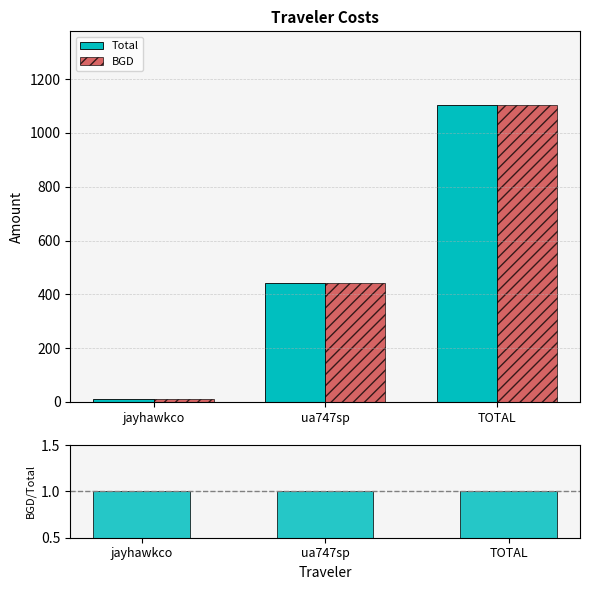

What is the average value of the Total series?

517.8